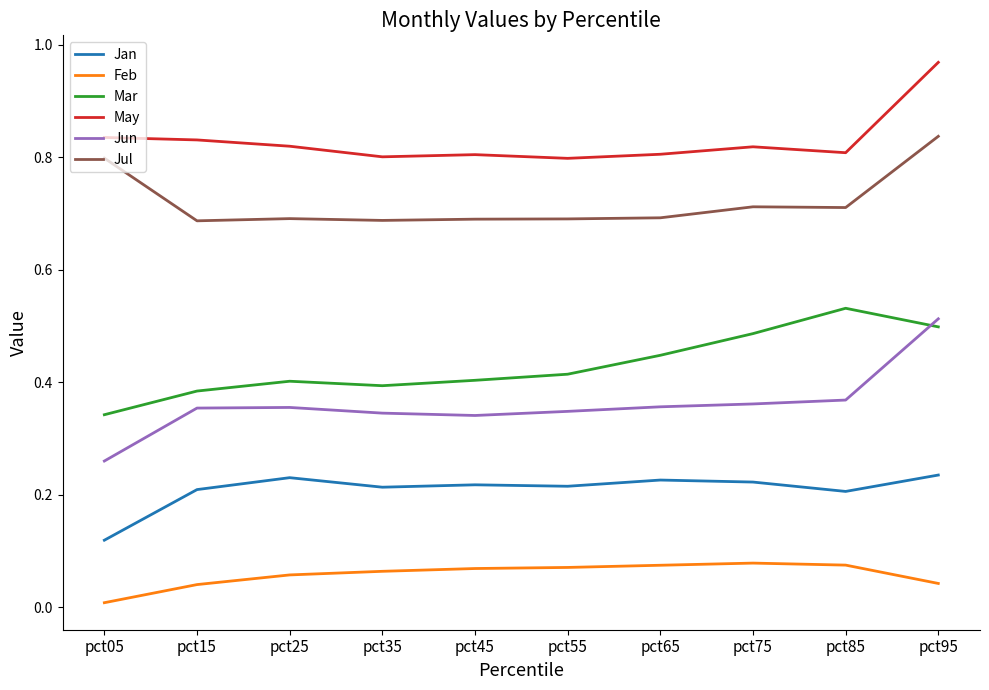

What is the total value across all series at pct35?

2.5